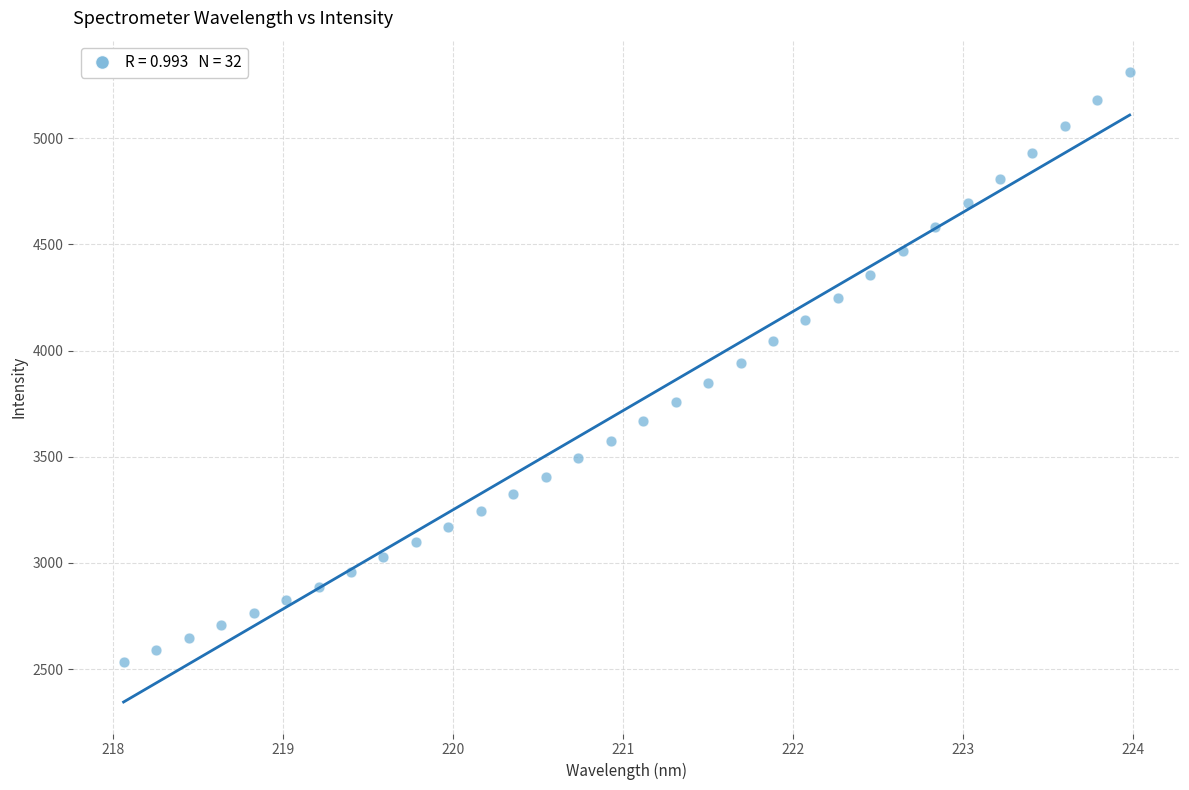

What is the range of X values (max minus min)?

5.9